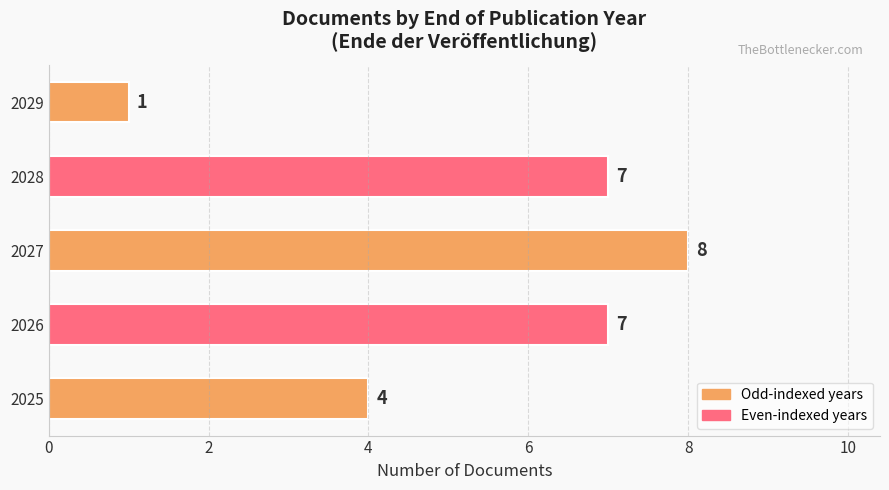

Which category has the highest value across all series?

2027